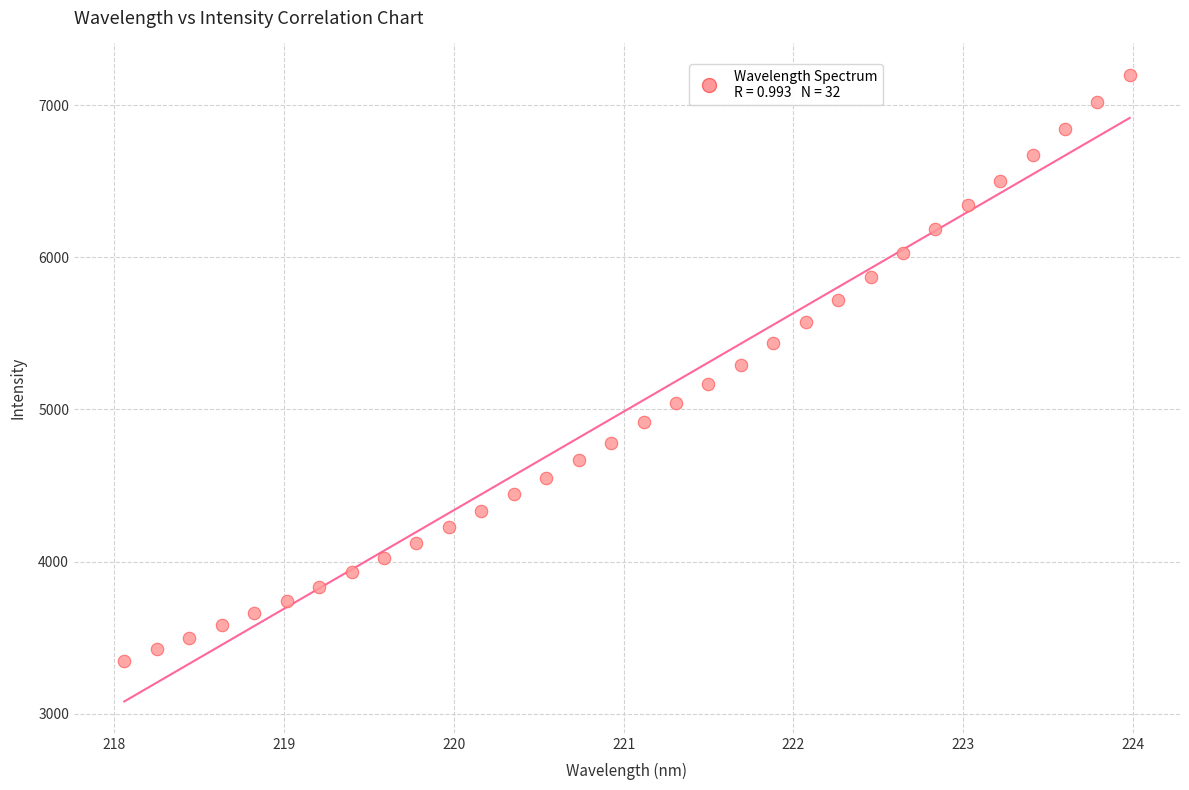

What is the range of X values (max minus min)?

5.9